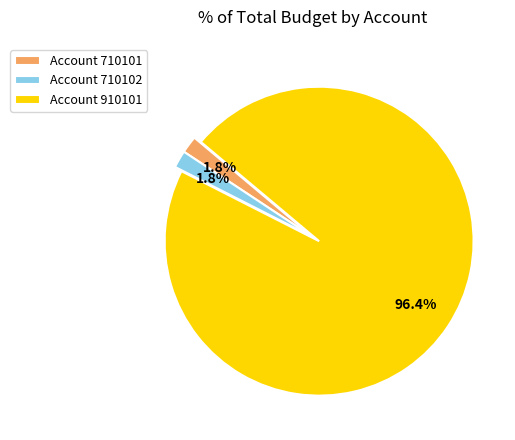

What is the ratio of the value at Account 710102 to the value at Account 710101?

1.0